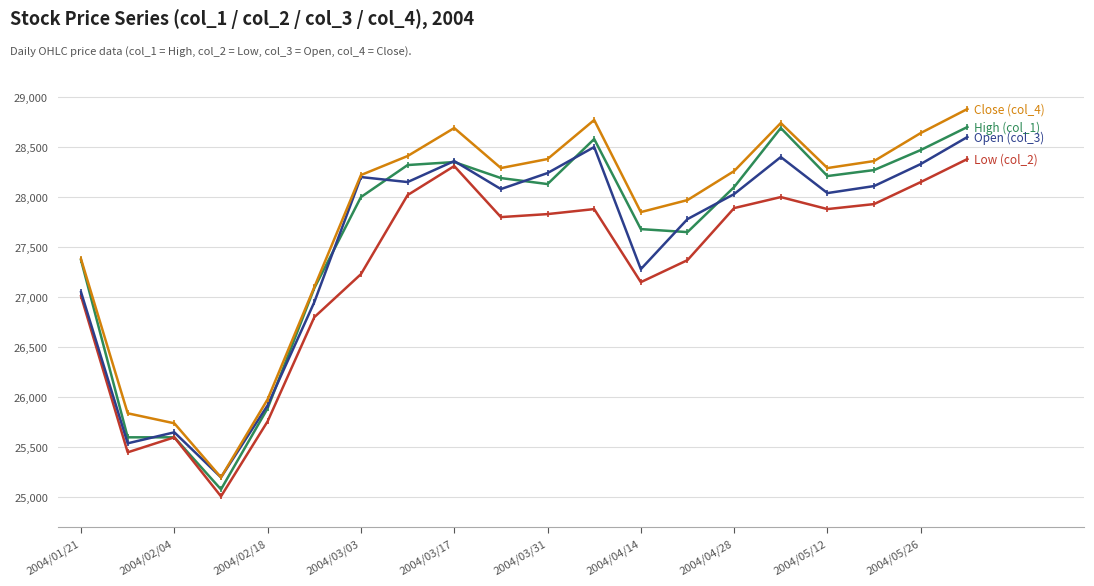

What is the greatest value displayed?

28880